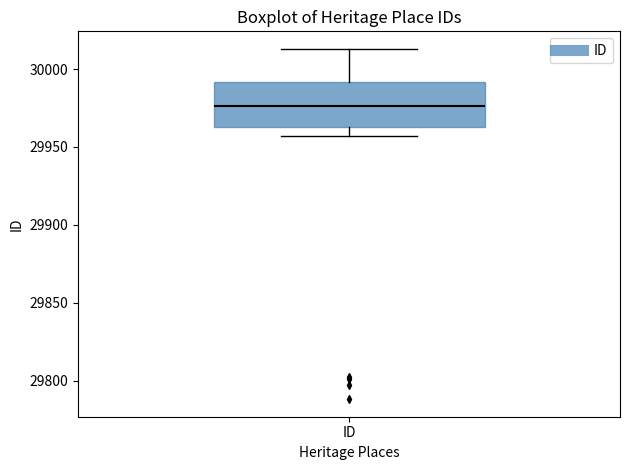

Read this box plot against the y-axis: the position of the median line, the range covered by the box, and the ends of both whiskers. The values are not printed on the chart, so give them approximately, as read against the axis.

median 29975, box 29965 to 29990, whiskers 29955 to 30015